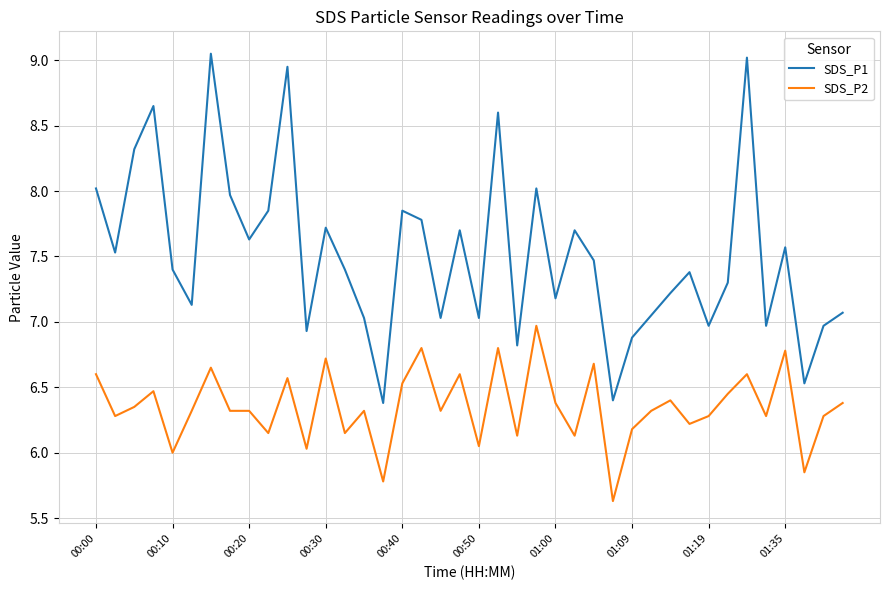

Rank the series by their average value, from highest to lowest.

SDS_P1, SDS_P2